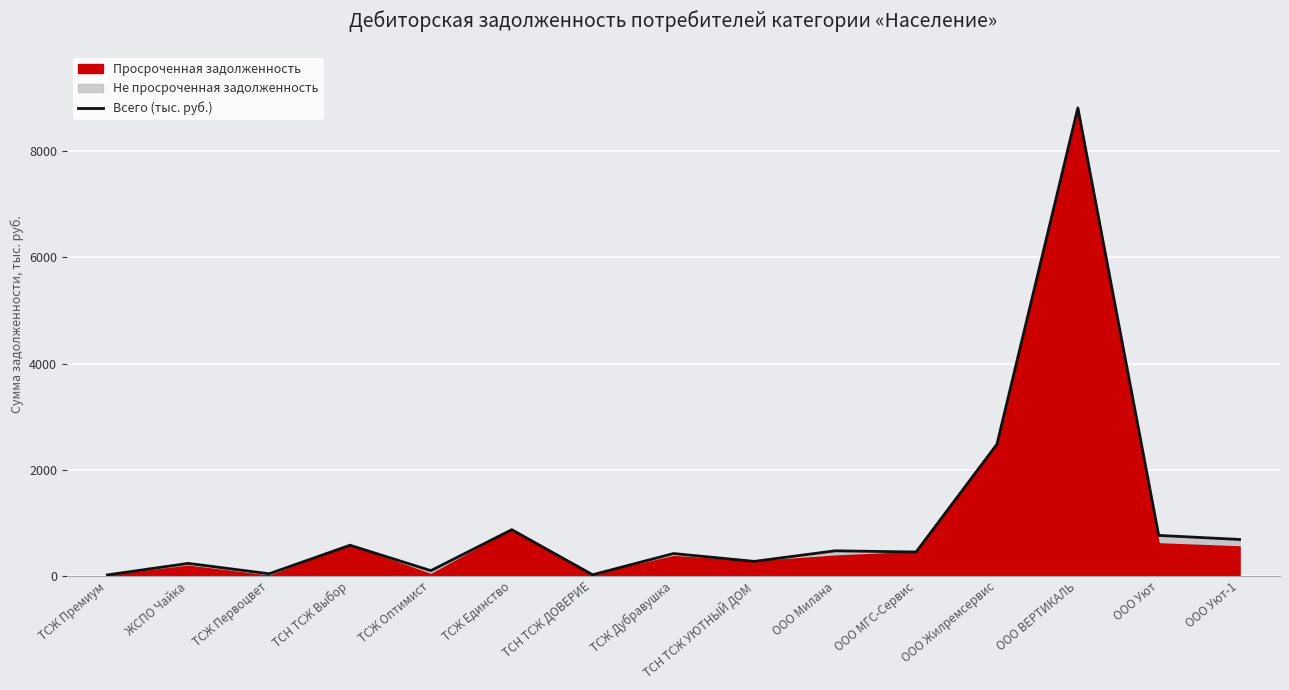

Rank the categories by value from lowest to highest.

ТСЖ Премиум, ТСН ТСЖ ДОВЕРИЕ, ТСЖ Первоцвет, ТСЖ Оптимист, ЖСПО Чайка, ТСН ТСЖ УЮТНЫЙ ДОМ, ТСЖ Дубравушка, ООО МГС-Сервис, ООО Милана, ТСН ТСЖ Выбор, ООО Уют-1, ООО Уют, ТСЖ Единство, ООО Жилремсервис, ООО ВЕРТИКАЛЬ